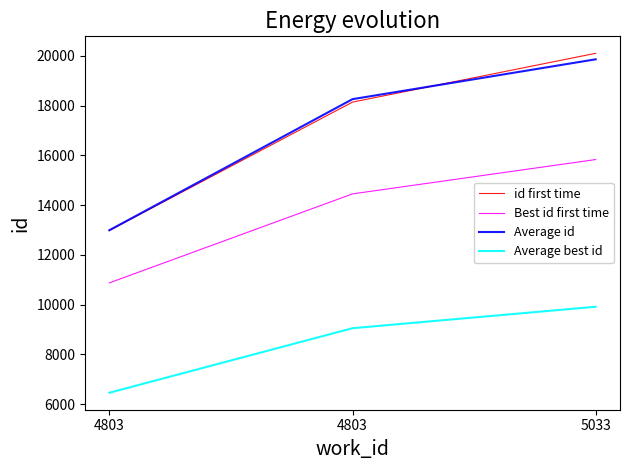

Does the chart have visible grid lines?

No